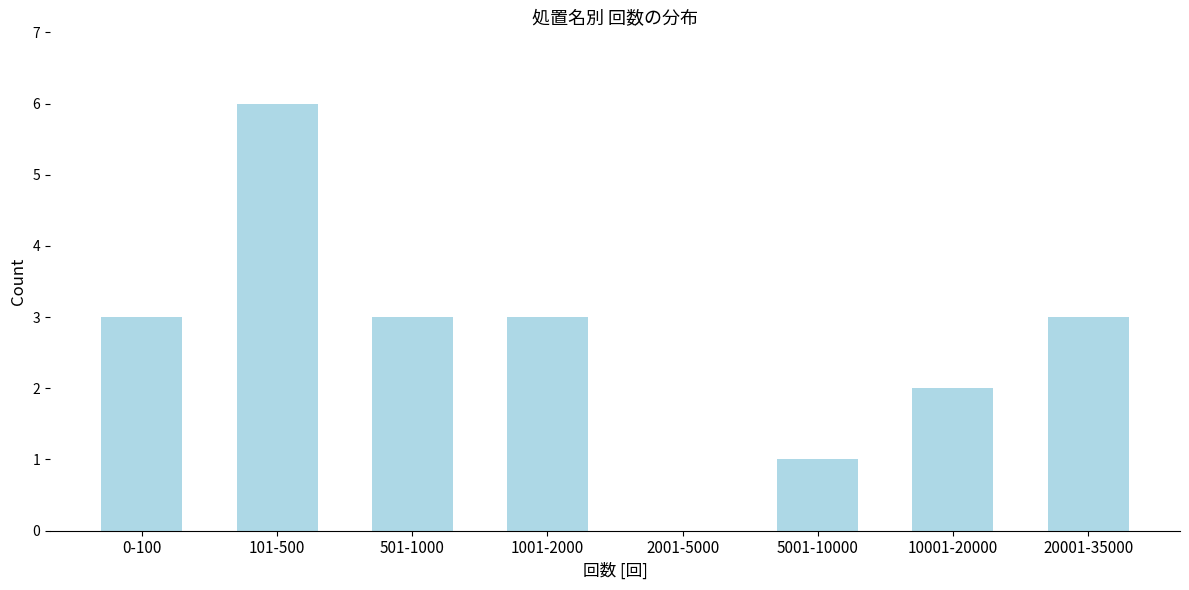

Reading left to right, what are all the values shown in this chart?

0-100=3	101-500=6	501-1000=3	1001-2000=3	2001-5000=0	5001-10000=1	10001-20000=2	20001-35000=3